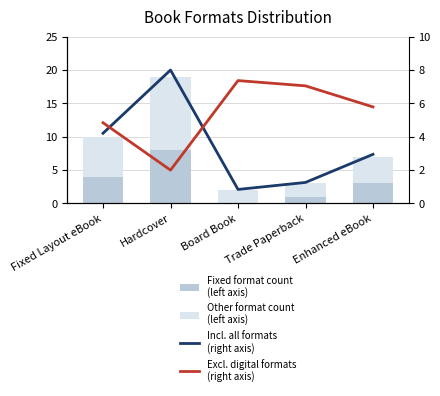

How many groups of bars are there?

5